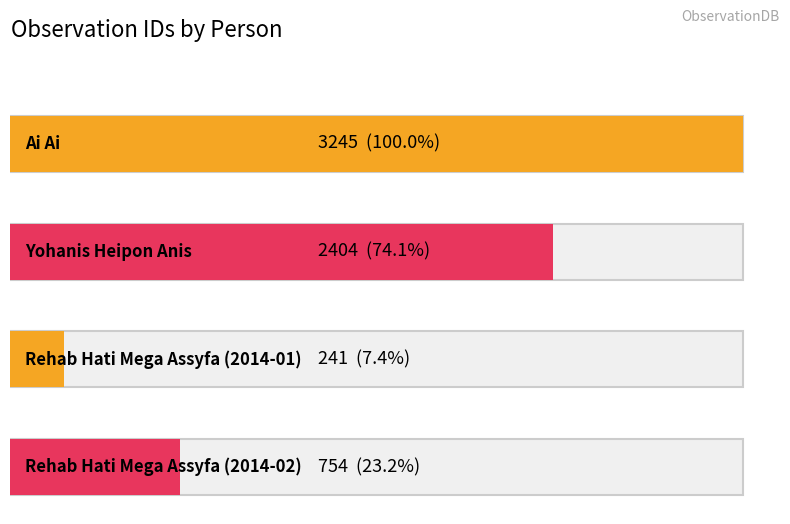

What is the change in value from Rehab Hati Mega Assyfa (2014-01) to Rehab Hati Mega Assyfa (2014-02)?

+513